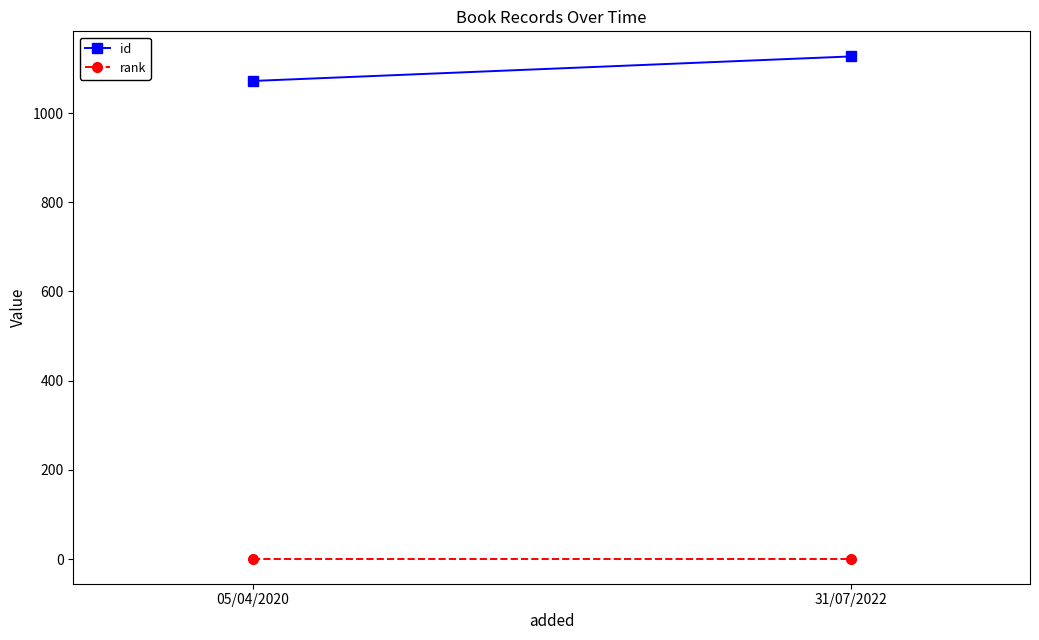

The rank series shows 1 at 31/07/2022. True or false?

True